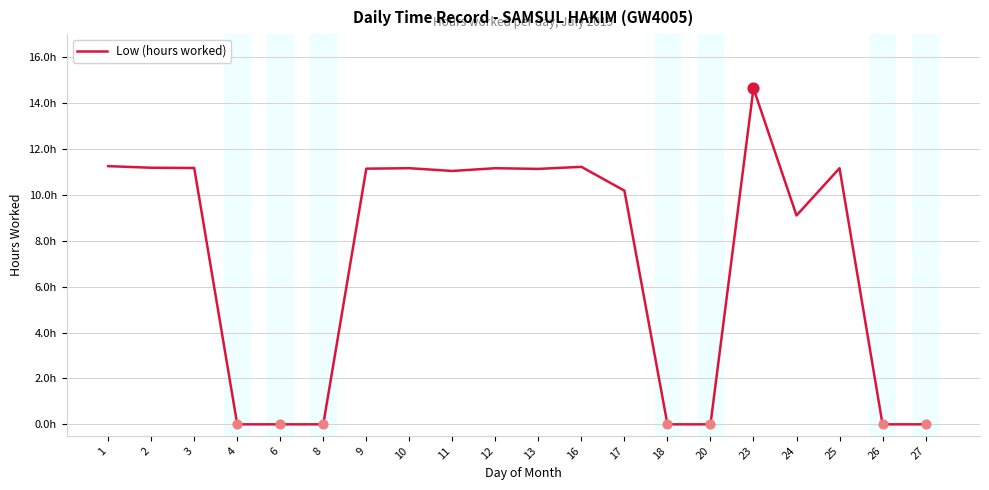

Is this an area chart (filled region under the line)?

No